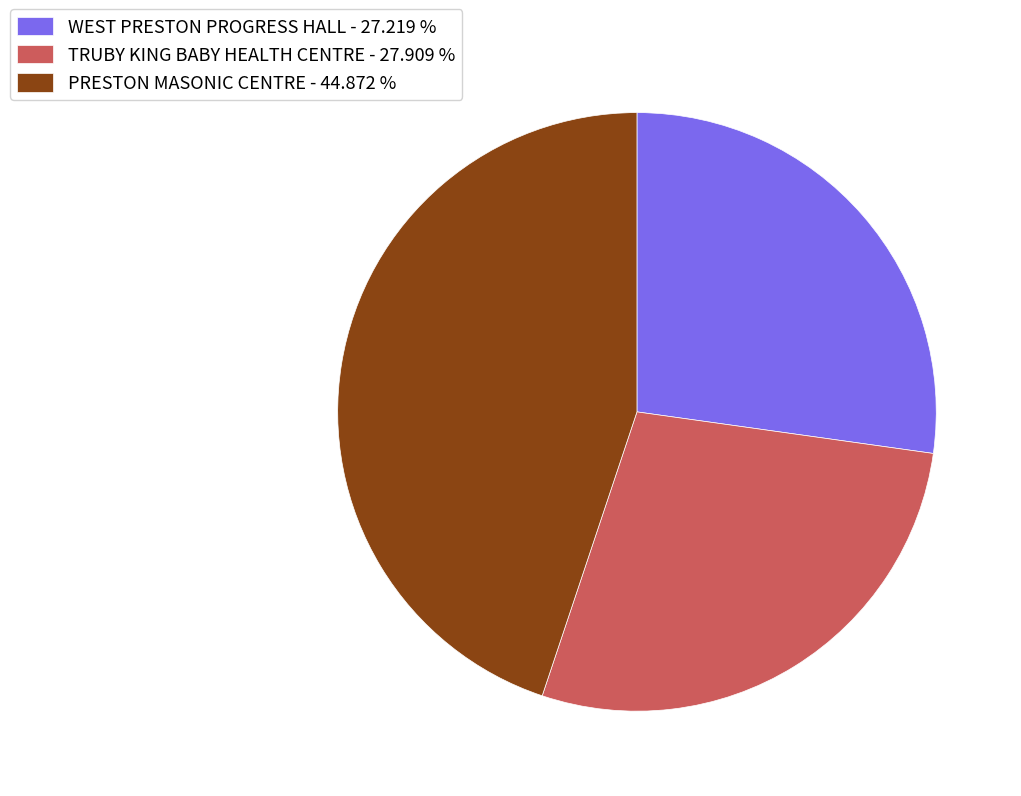

How many segments does this pie chart have?

3